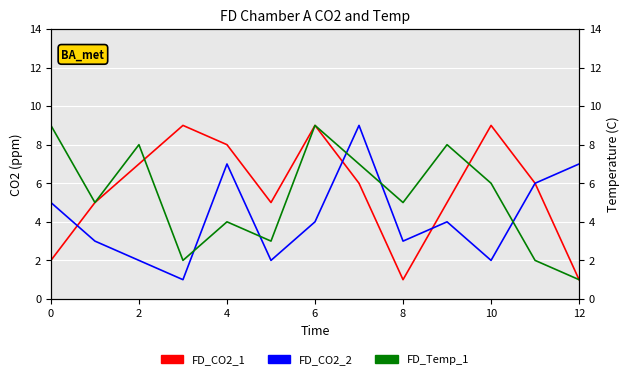

Is this an area chart (filled region under the line)?

No